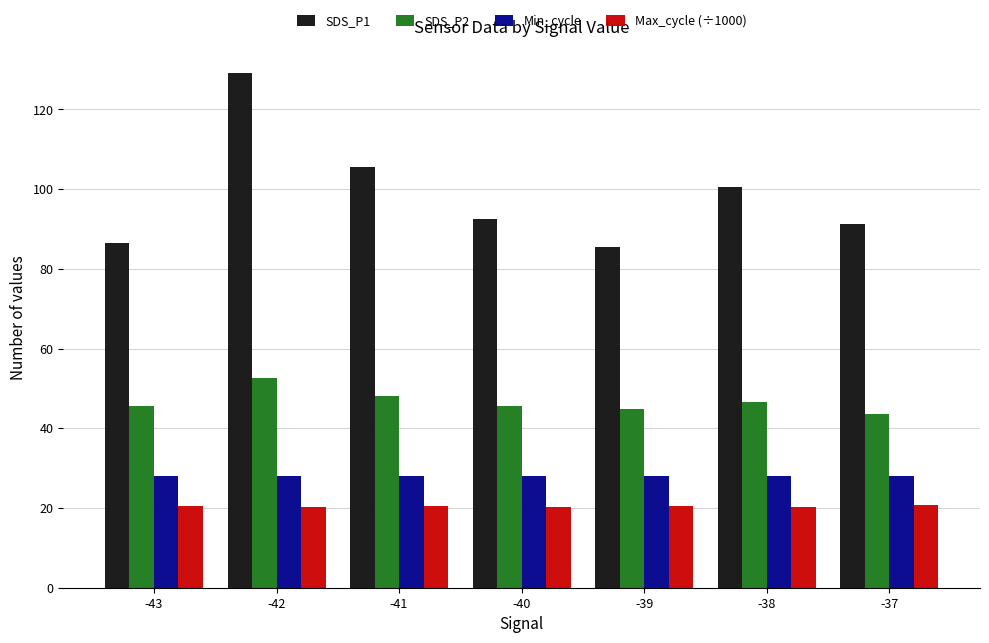

List the series in order of their peak value, lowest first.

Max_cycle (÷1000), Min_cycle, SDS_P2, SDS_P1